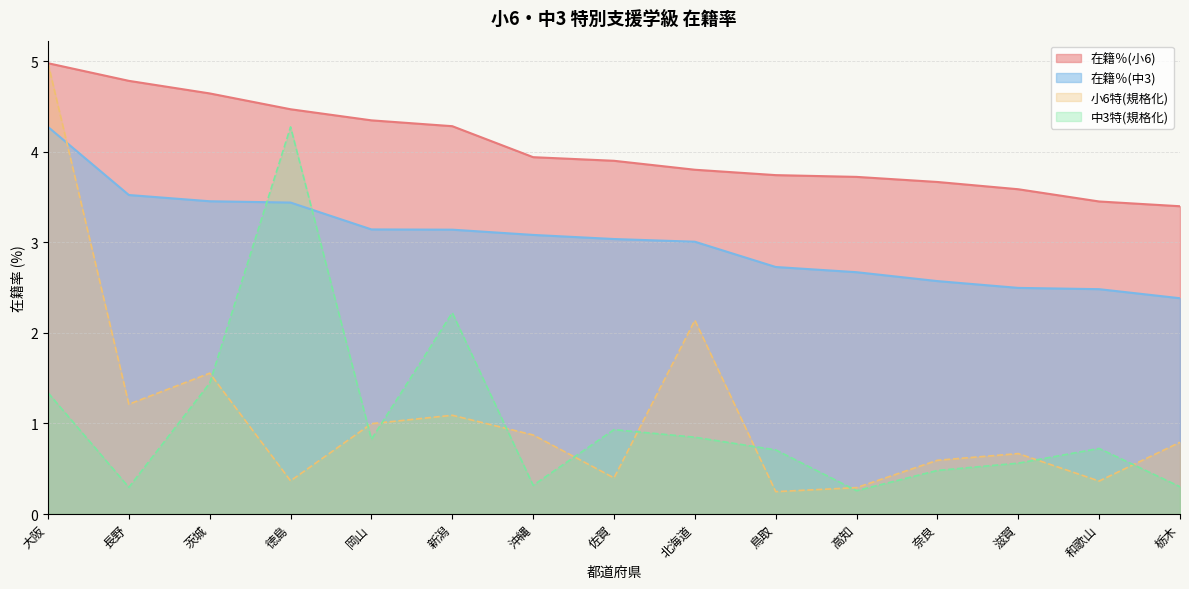

What are all the series names shown in the legend?

在籍％(小6), 在籍％(中3), 小6特(規格化), 中3特(規格化)